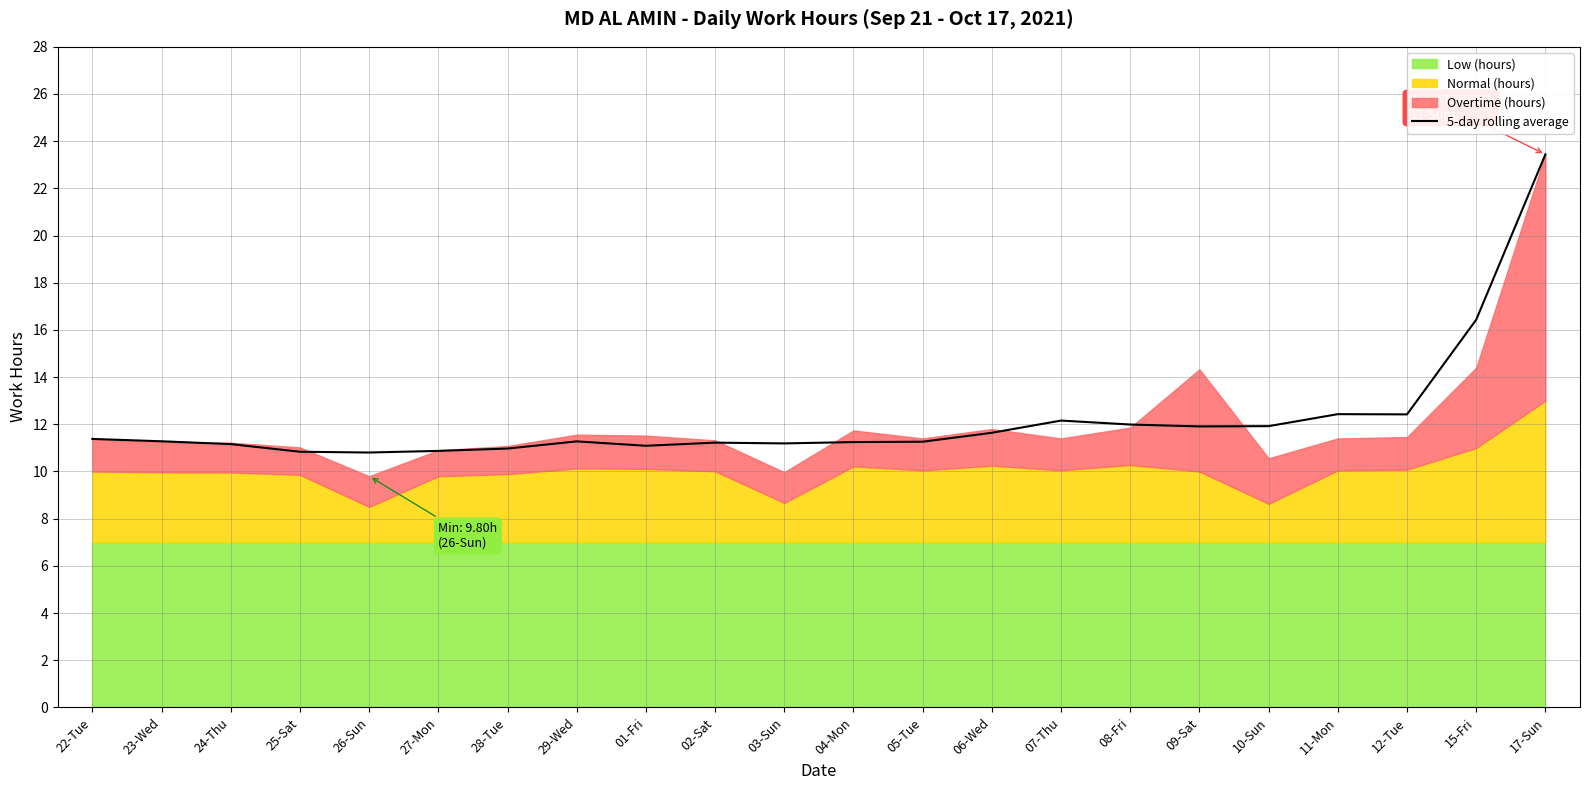

Reading left to right, list all the values displayed in this chart.

22-Tue=11.4	23-Wed=11.3	24-Thu=11.2	25-Sat=10.8	26-Sun=10.8	27-Mon=10.9	28-Tue=11.0	29-Wed=11.3	01-Fri=11.1	02-Sat=11.2	03-Sun=11.2	04-Mon=11.2	05-Tue=11.3	06-Wed=11.6	07-Thu=12.2	08-Fri=12.0	09-Sat=11.9	10-Sun=11.9	11-Mon=12.4	12-Tue=12.4	15-Fri=16.4	17-Sun=23.4